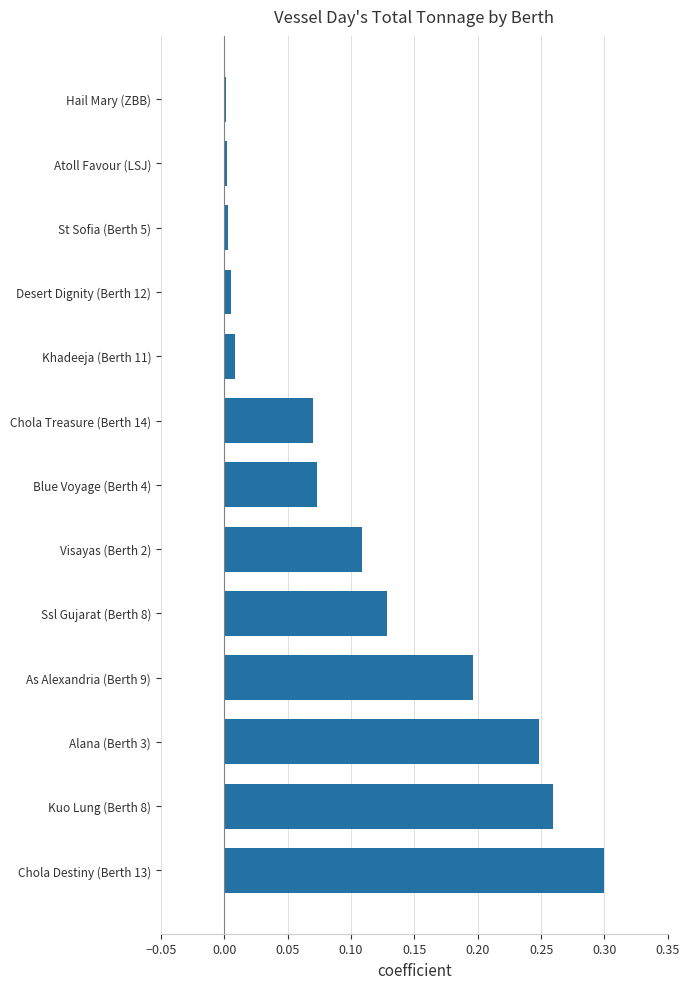

Between Ssl Gujarat (Berth 8) and Chola Destiny (Berth 13), which is larger?

Chola Destiny (Berth 13)